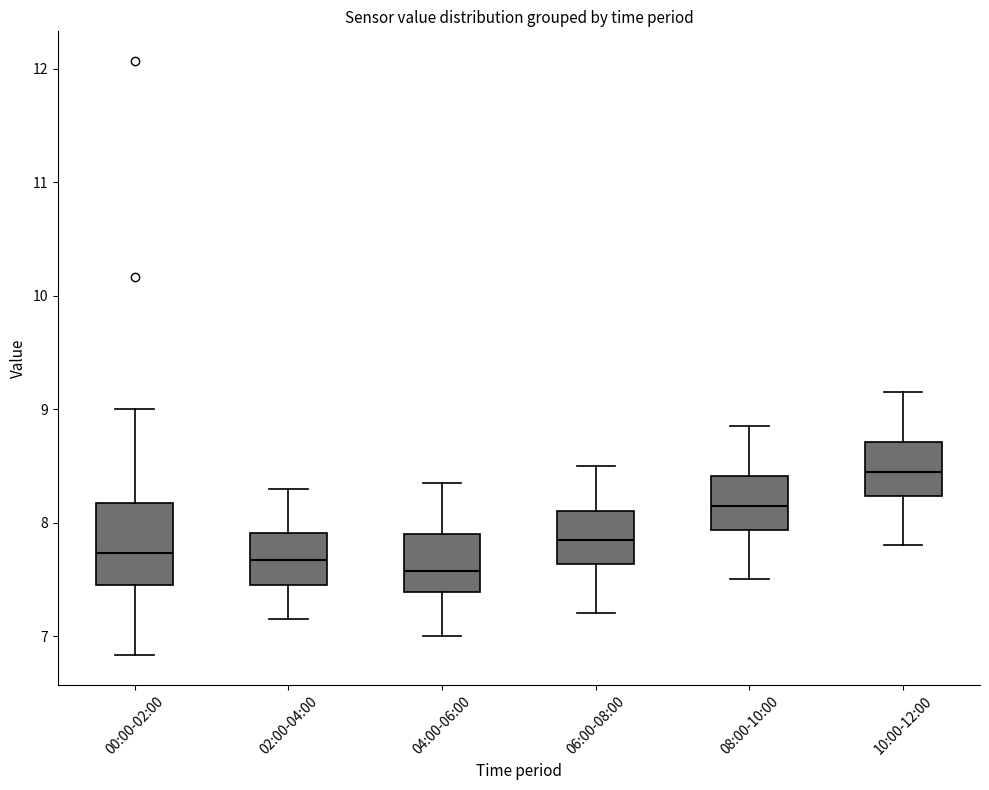

Reading left to right, transcribe this box plot: for each box, give where its median line is, the range the box spans, and where its two whiskers end, as read against the y-axis. The values are not printed on the chart, so give them approximately, as read against the axis.

00:00-02:00: median 7.7, box 7.5 to 8.2, whiskers 6.8 to 9.0
02:00-04:00: median 7.7, box 7.5 to 7.9, whiskers 7.2 to 8.3
04:00-06:00: median 7.6, box 7.4 to 7.9, whiskers 7.0 to 8.4
06:00-08:00: median 7.9, box 7.6 to 8.1, whiskers 7.2 to 8.5
08:00-10:00: median 8.2, box 7.9 to 8.4, whiskers 7.5 to 8.9
10:00-12:00: median 8.5, box 8.2 to 8.7, whiskers 7.8 to 9.2